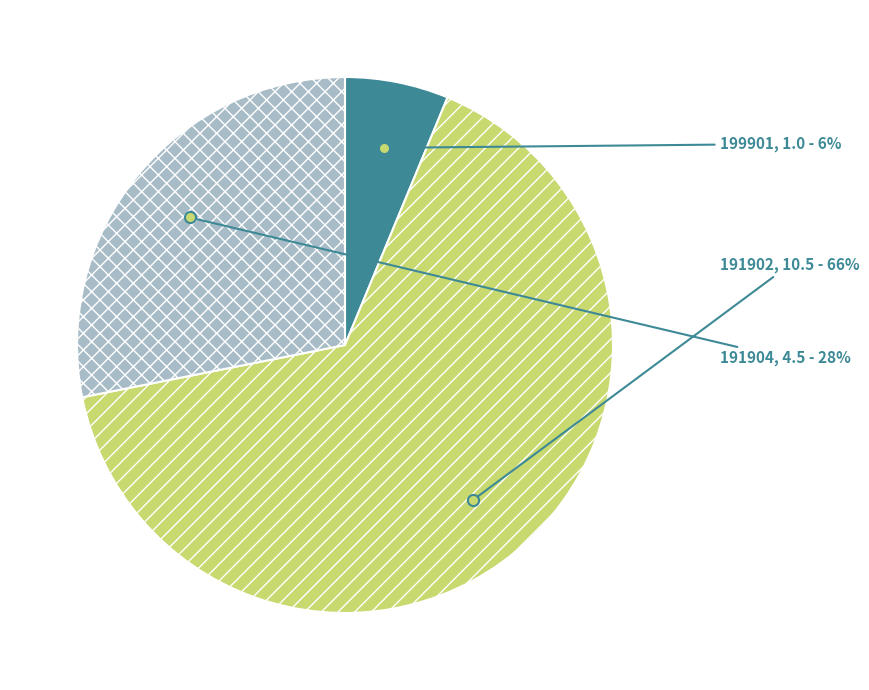

Which slice is the largest?

191902